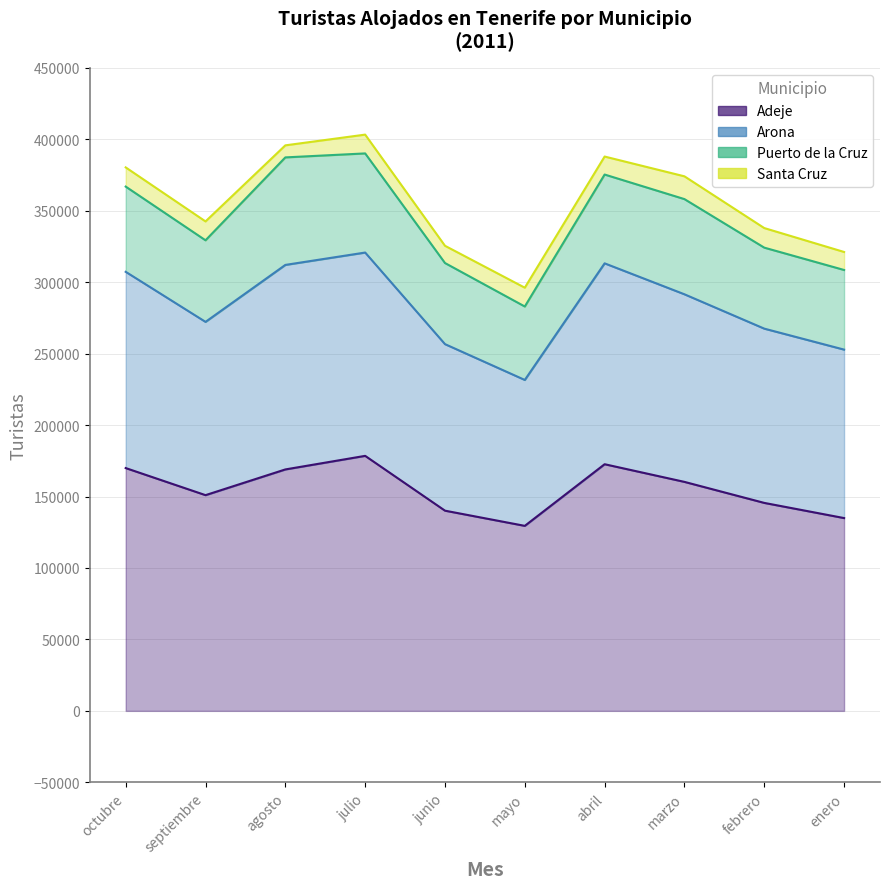

Where is the first local maximum for Arona?

julio